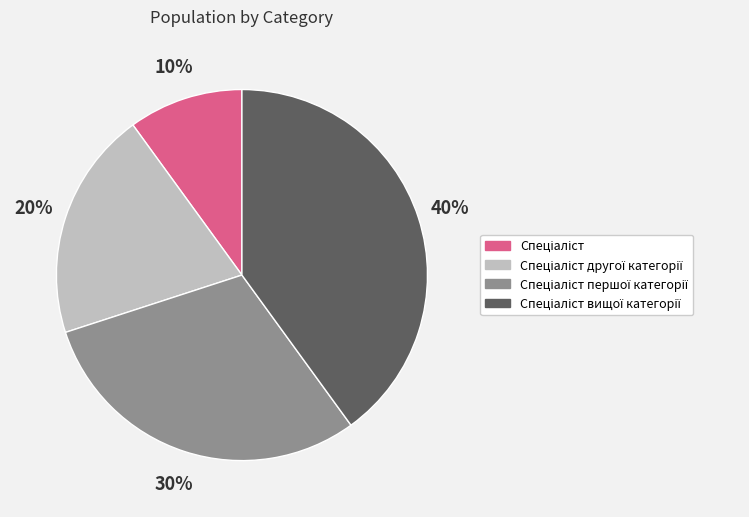

Is there a majority slice in this chart?

No